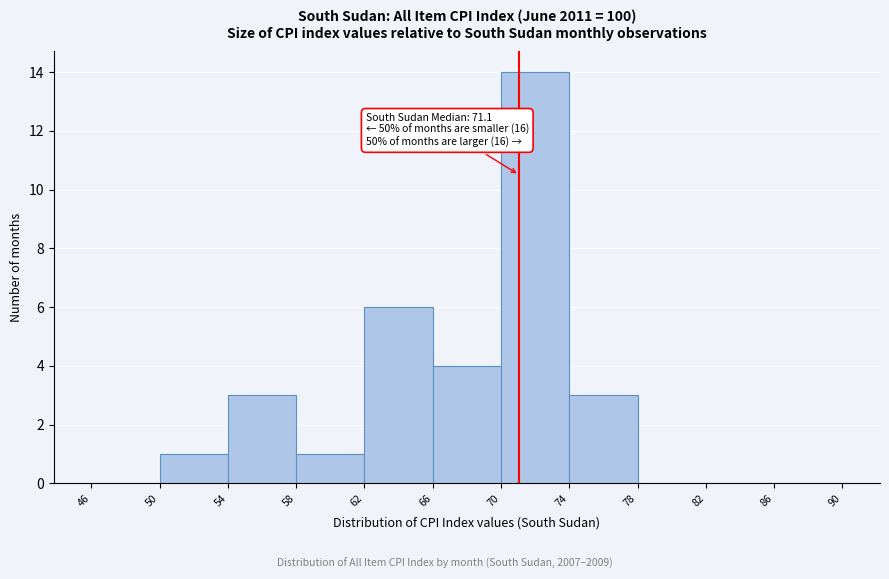

Over which range of the x-axis is the bar tallest?

70 to 74